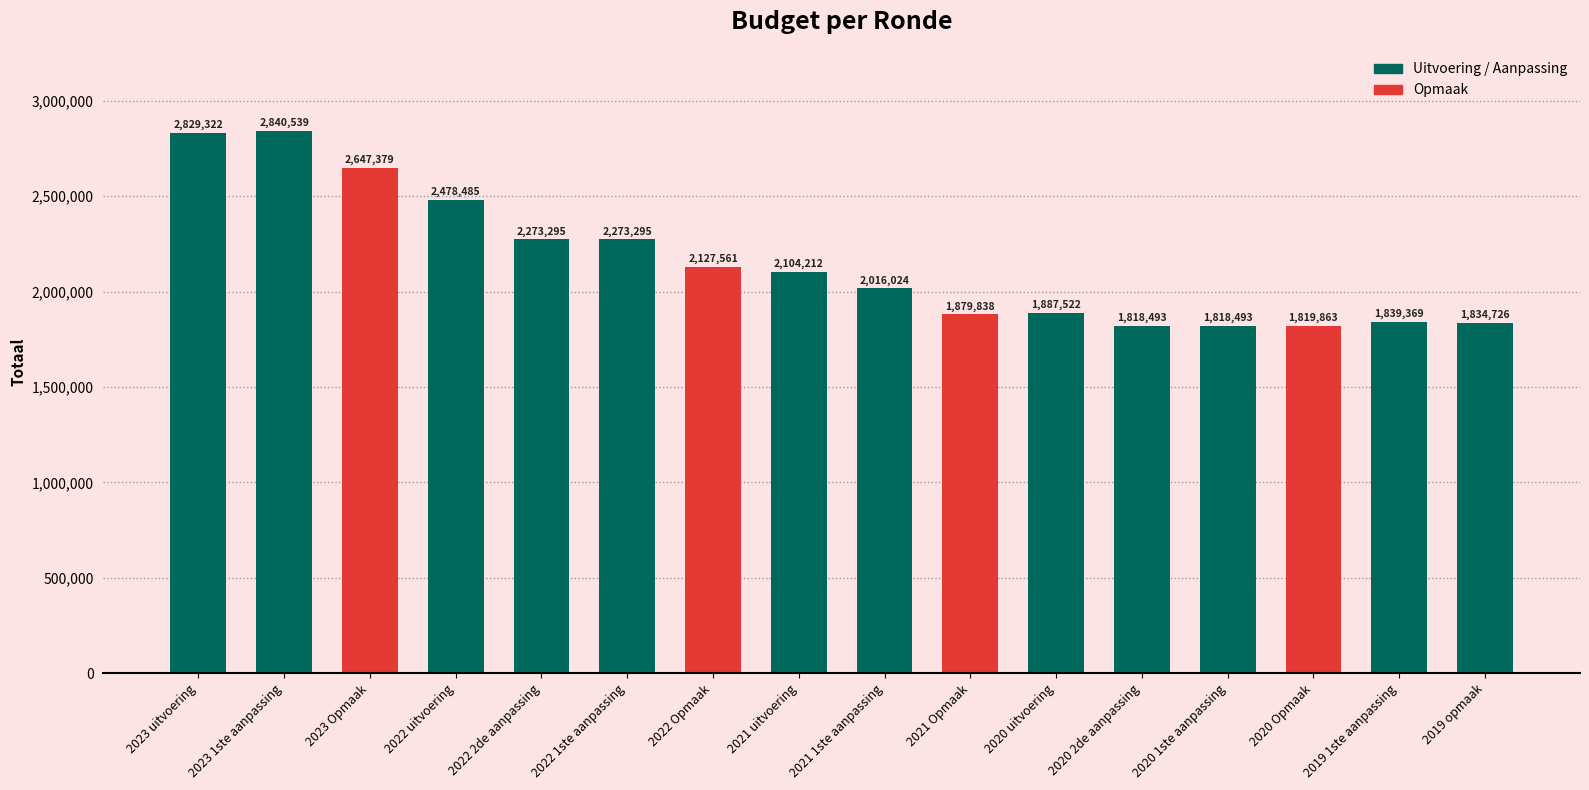

Does the chart contain stacked bars?

No